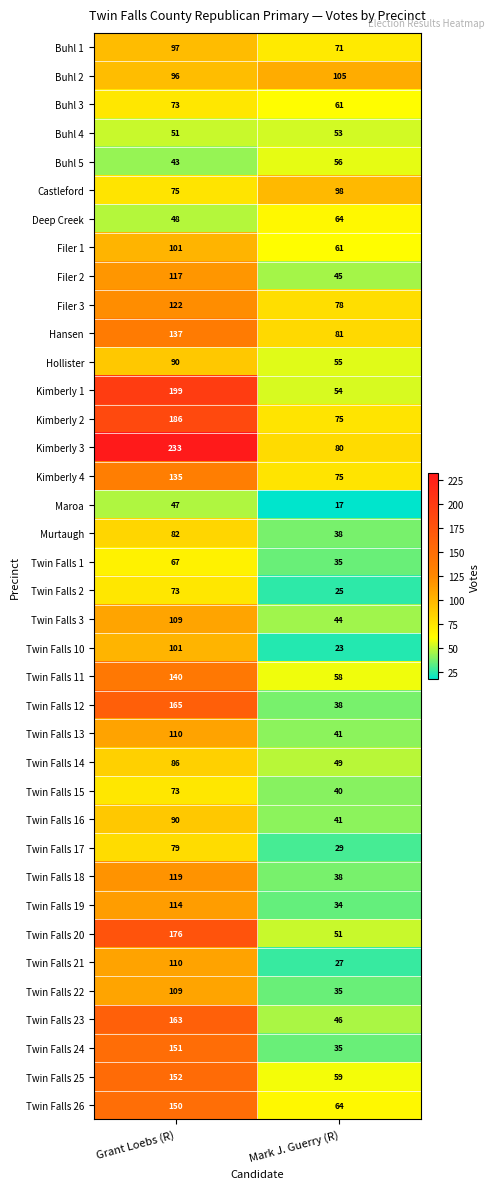

What is the greatest value displayed?

233